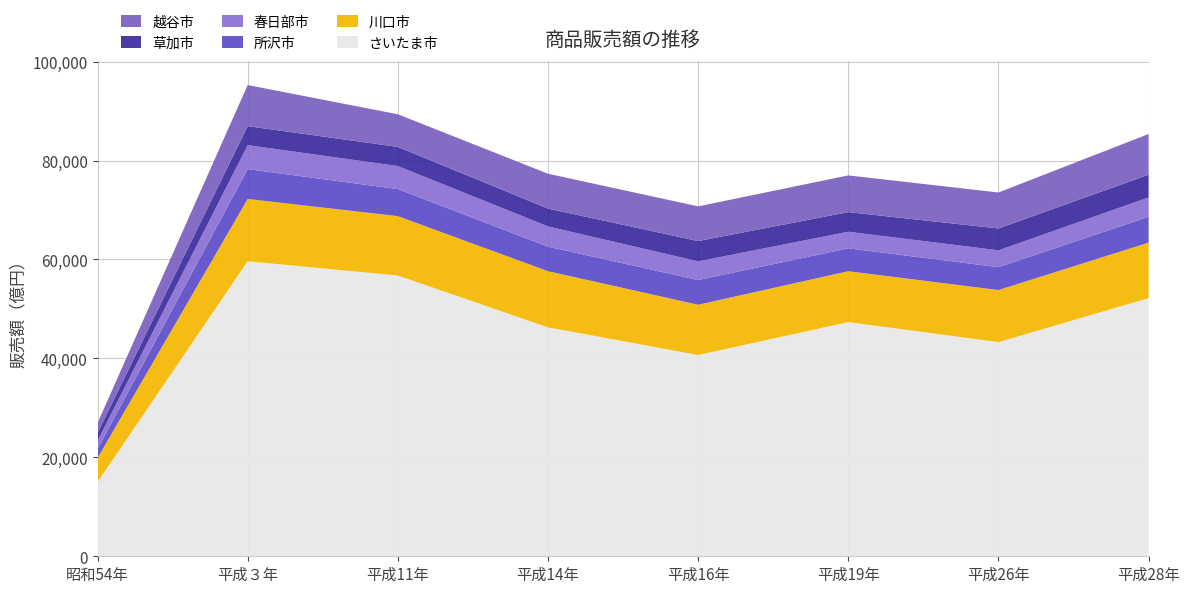

Reading right to left, transcribe all the data shown in this chart.

さいたま市: 平成28年=52181.5	平成26年=43300.2	平成19年=47341.5	平成16年=40687.1	平成14年=46276.2	平成11年=56754.0	平成３年=59643.0	昭和54年=15001.0
川口市: 平成28年=11229.7	平成26年=10518.3	平成19年=10287.0	平成16年=10160.8	平成14年=11354.7	平成11年=12008.0	平成３年=12592.0	昭和54年=4856.0
所沢市: 平成28年=5209.4	平成26年=4628.0	平成19年=4622.9	平成16年=5005.1	平成14年=4957.0	平成11年=5467.0	平成３年=6029.0	昭和54年=1830.0
春日部市: 平成28年=3923.6	平成26年=3401.7	平成19年=3361.8	平成16年=3770.6	平成14年=4098.8	平成11年=4658.0	平成３年=4851.0	昭和54年=1664.0
草加市: 平成28年=4595.4	平成26年=4421.9	平成19年=3958.5	平成16年=4097.4	平成14年=3599.2	平成11年=3871.0	平成３年=3840.0	昭和54年=1590.0
越谷市: 平成28年=8224.7	平成26年=7271.5	平成19年=7426.0	平成16年=7014.1	平成14年=7048.8	平成11年=6599.0	平成３年=8305.0	昭和54年=2007.0